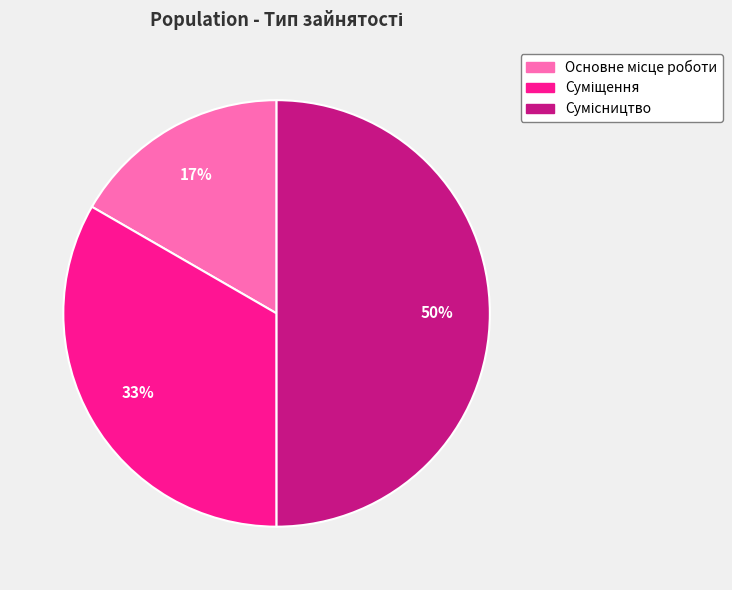

To the nearest percent, what is the difference between the largest and smallest slice percentages?

33%